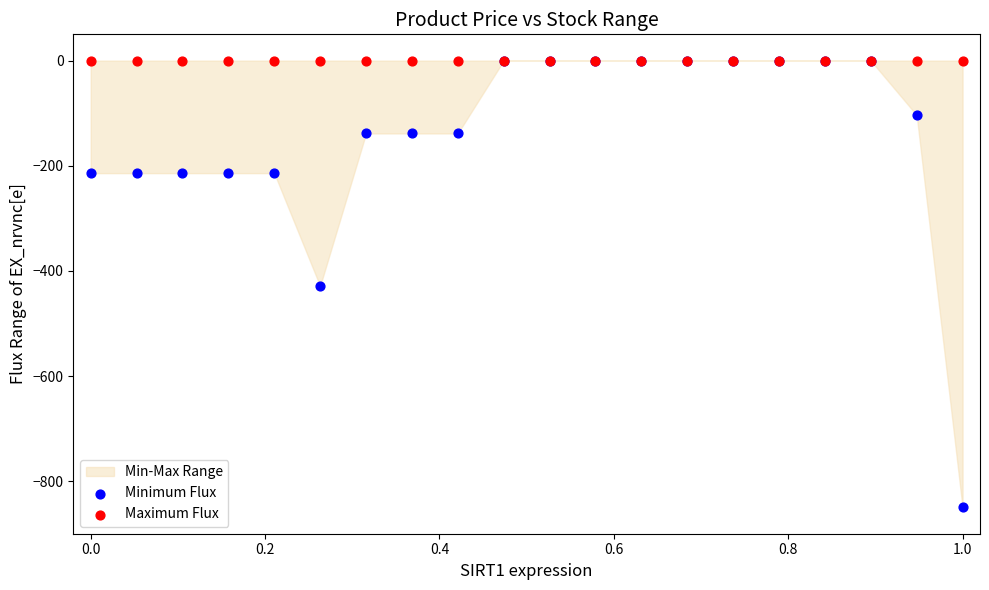

Which series reaches the minimum Y coordinate?

Minimum Flux